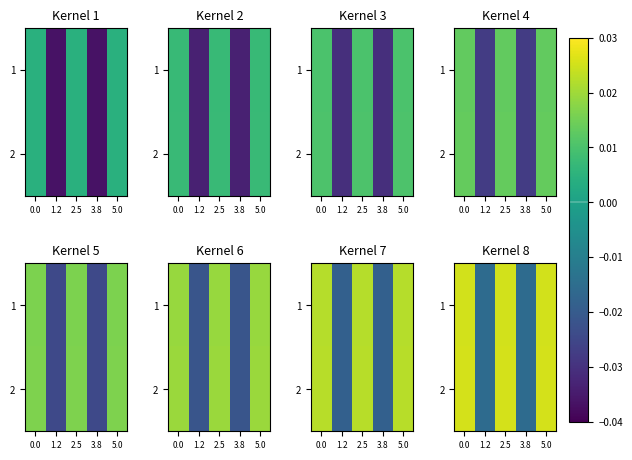

Is the value of 1 at 2.5 greater than the value of 2 at 0.0?

No